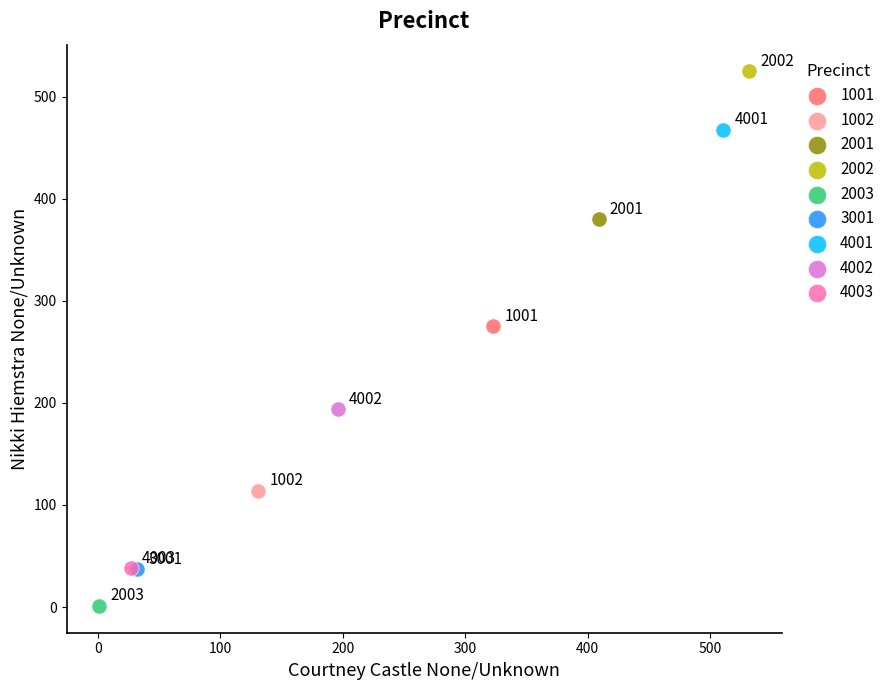

What are all the series names shown in the legend?

1001, 1002, 2001, 2002, 2003, 3001, 4001, 4002, 4003